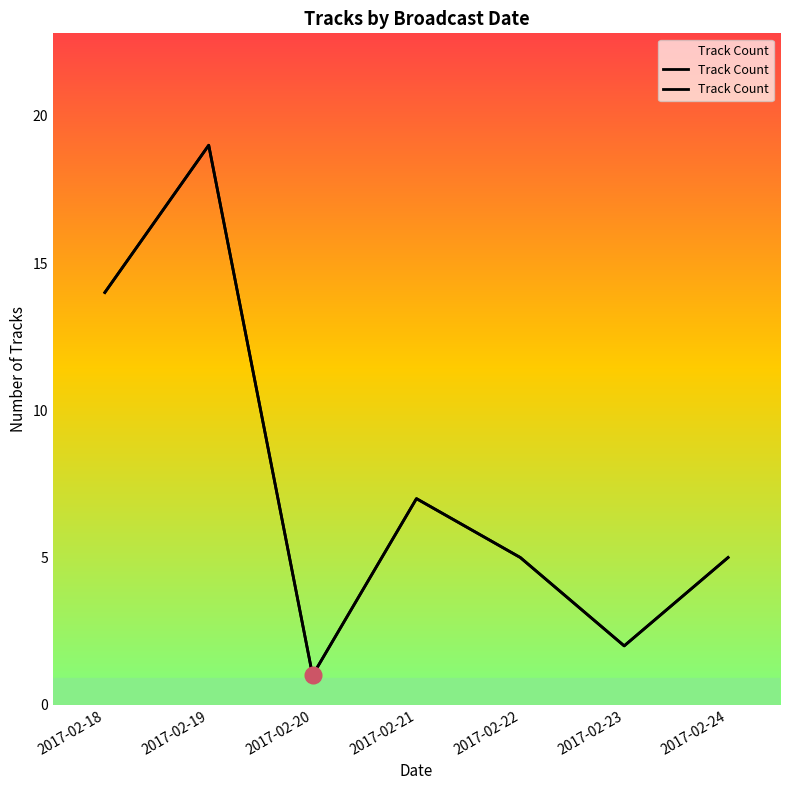

Is it true that the value at 2017-02-20 is 1?

False